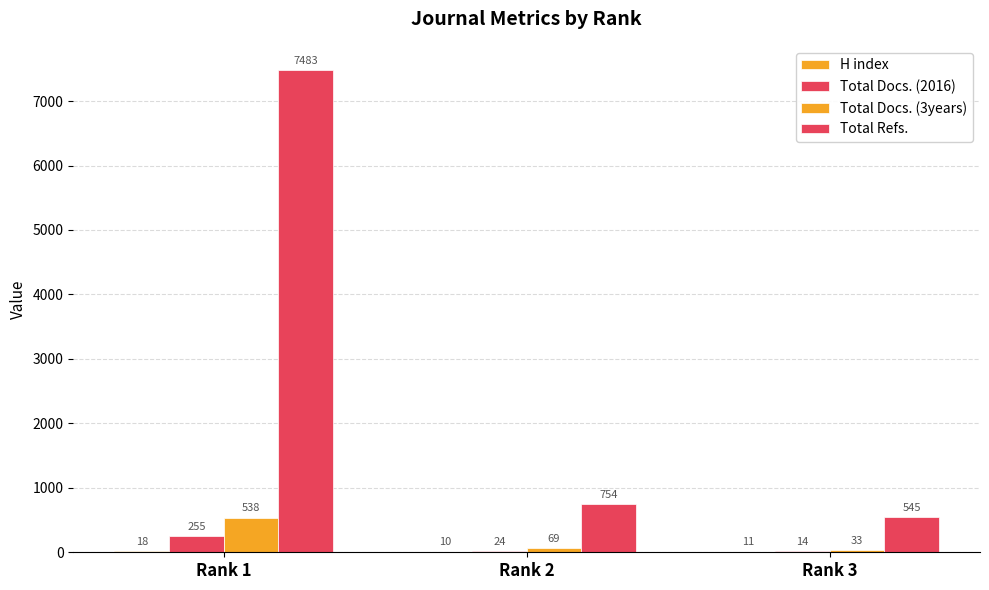

Are the bars grouped side by side (vs. stacked)?

Yes